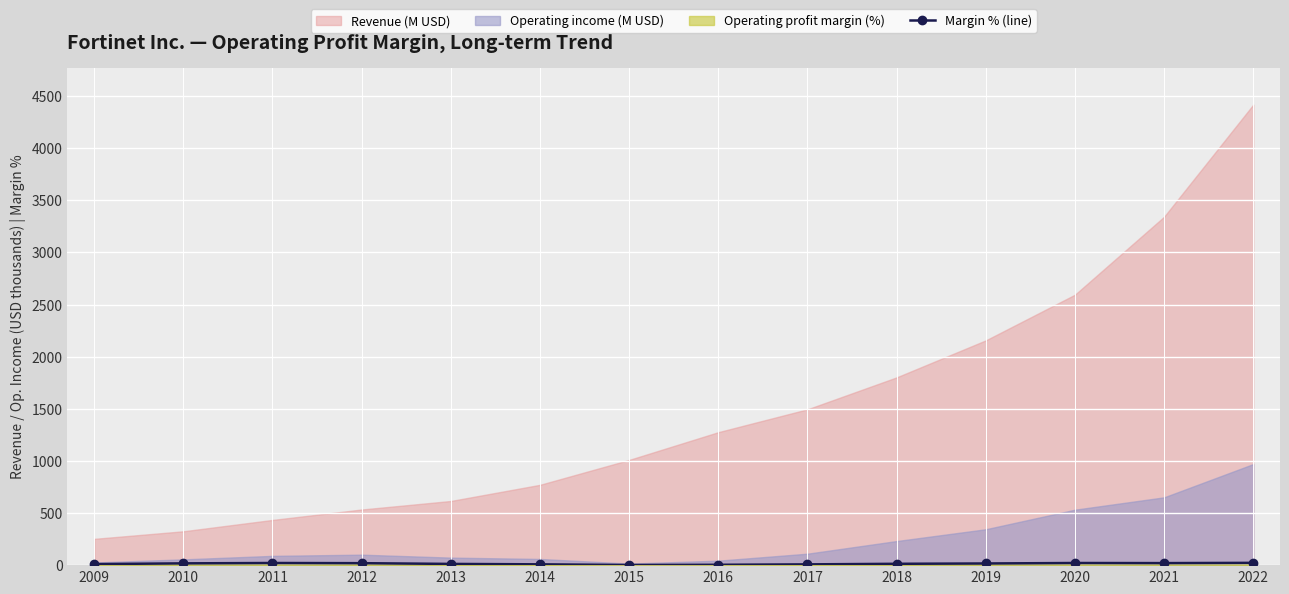

Which has a higher value, 2021 or 2014?

2021